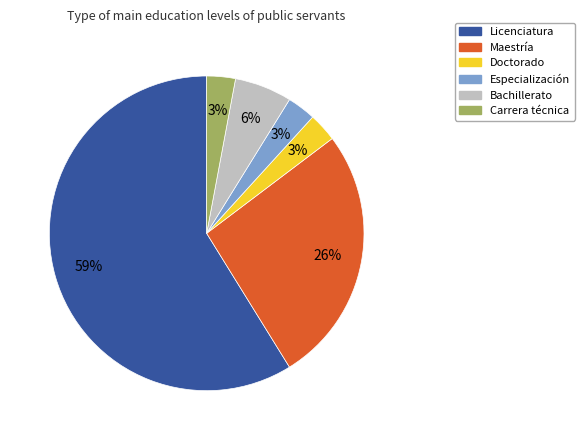

To the nearest percent, what percentage of the pie is Bachillerato?

6%